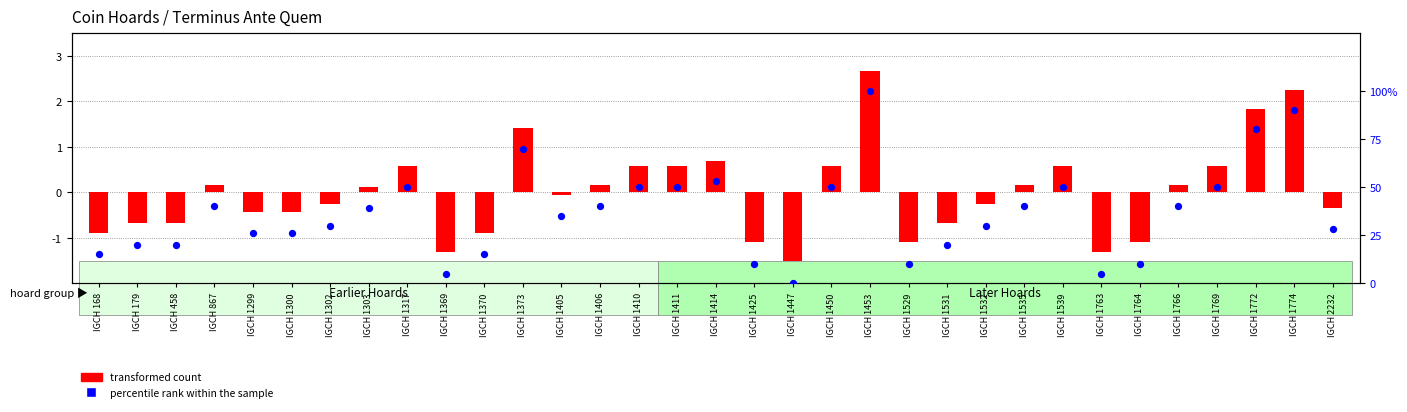

Which series has the largest total across all categories?

percentile rank within the sample